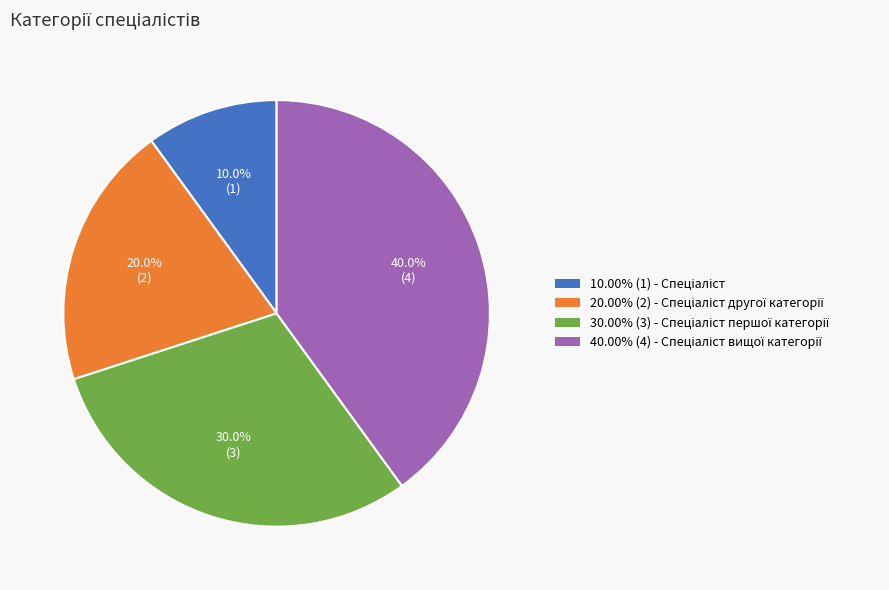

Rank the categories by value from lowest to highest.

Спеціаліст, Спеціаліст другої категорії, Спеціаліст першої категорії, Спеціаліст вищої категорії